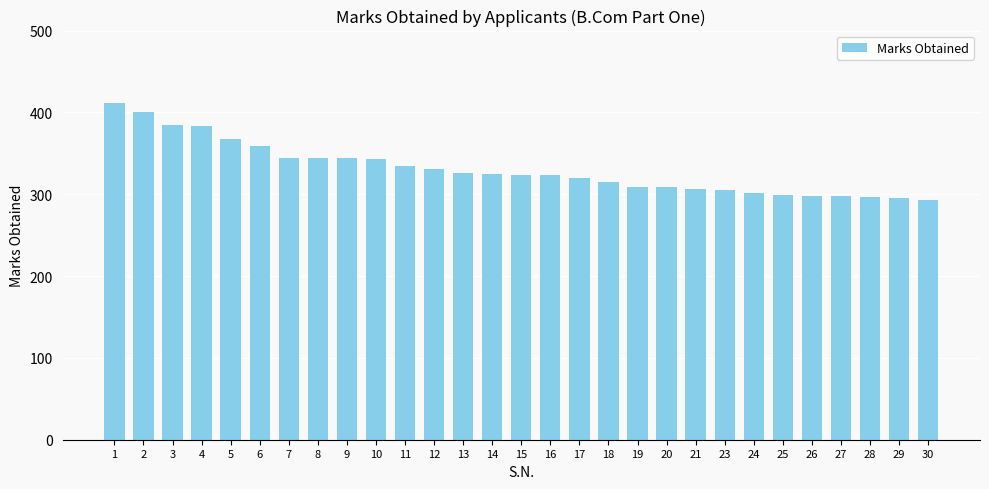

What is the difference between the second highest and second lowest values?

106